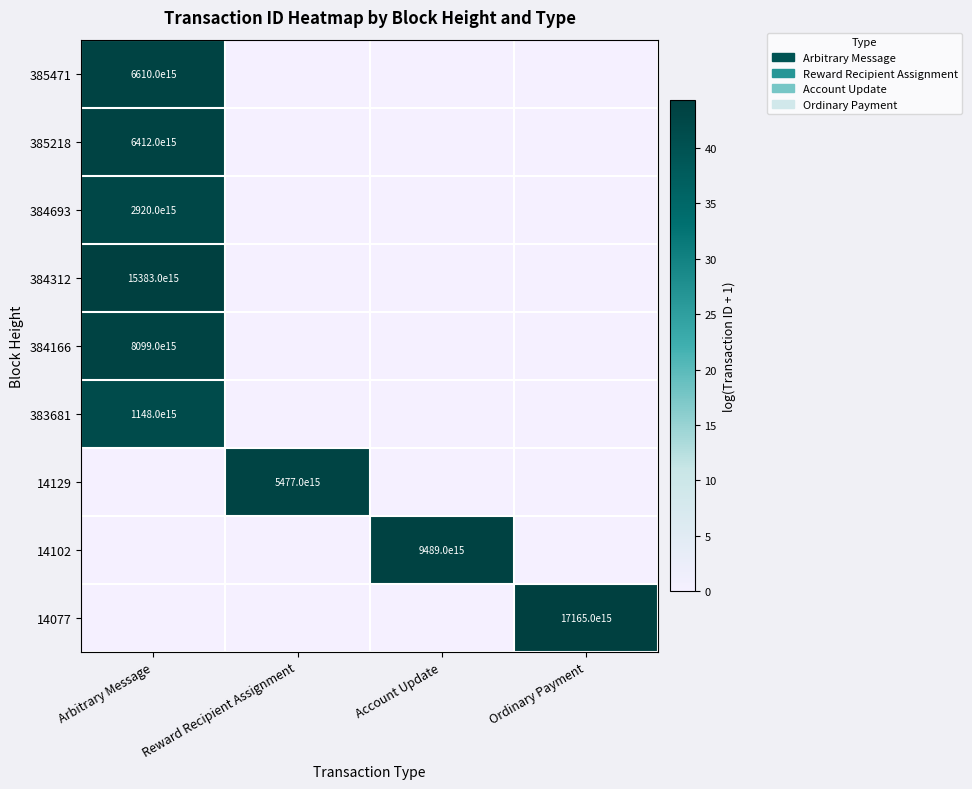

True or false: 384312 has a value of 15383000000000000000 at Arbitrary Message.

True